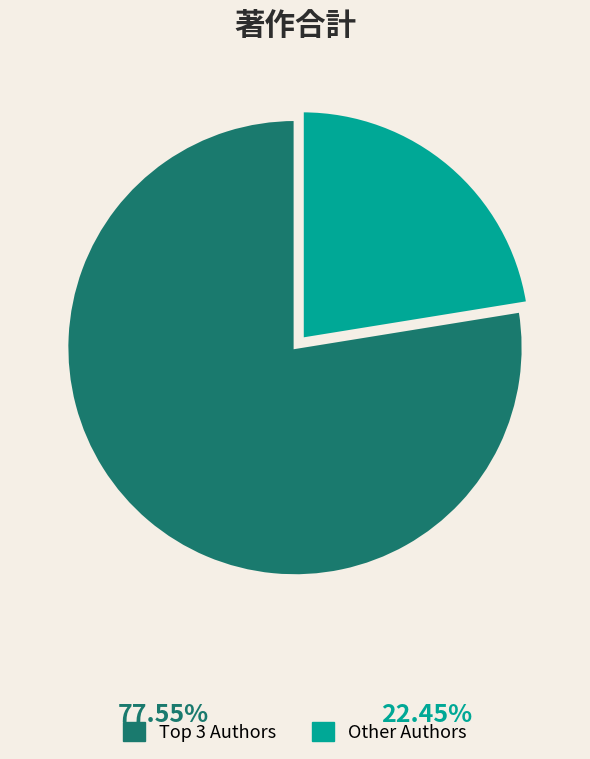

Rank the categories by value from lowest to highest.

Other Authors, Top 3 Authors